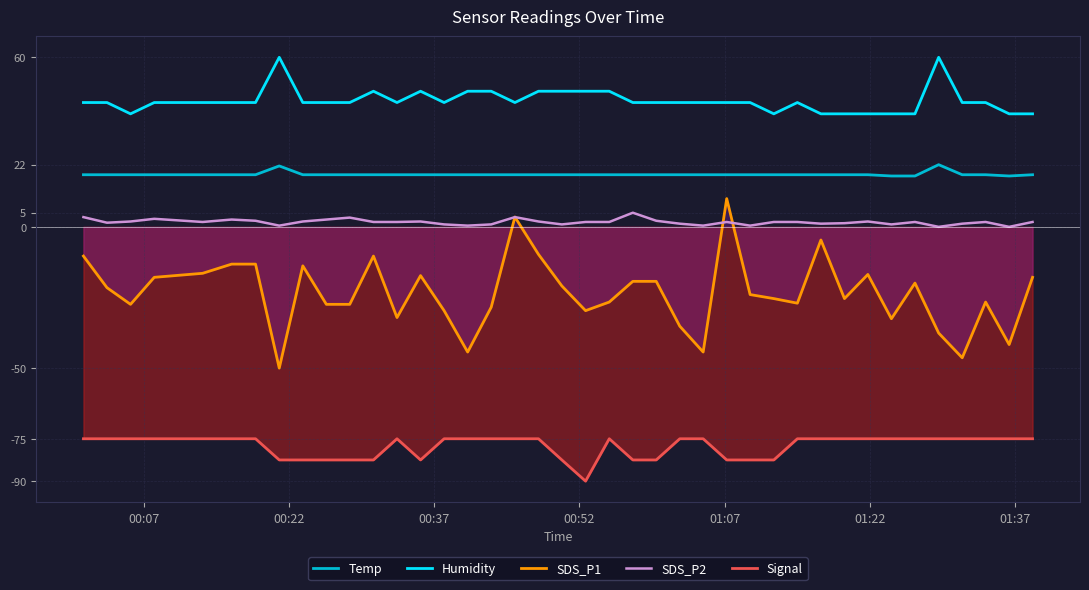

True or false: SDS_P1 and Signal intersect in this chart.

False